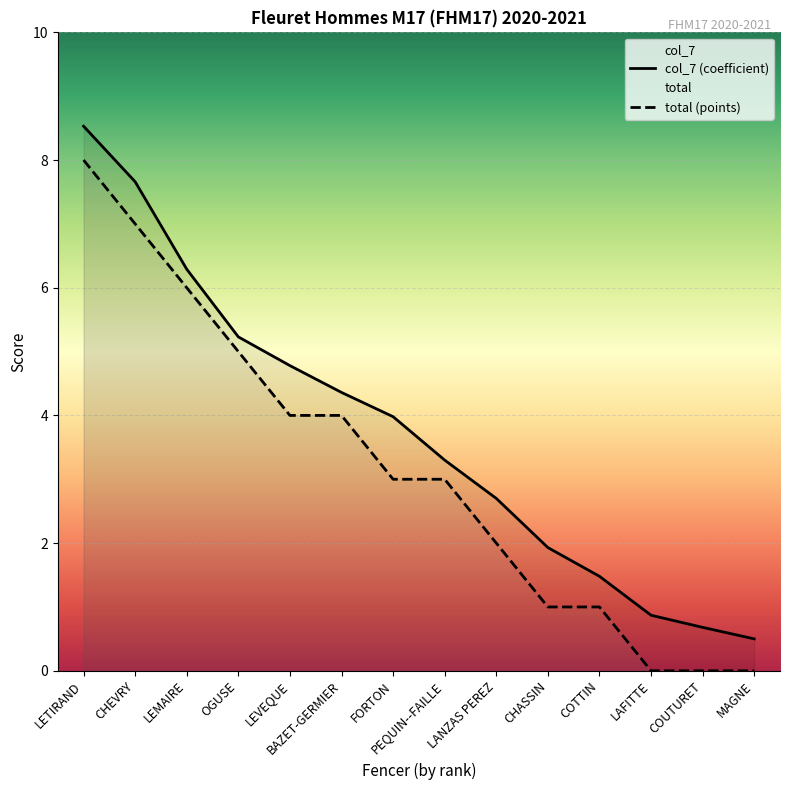

Does the chart display data point markers on the line(s)?

No